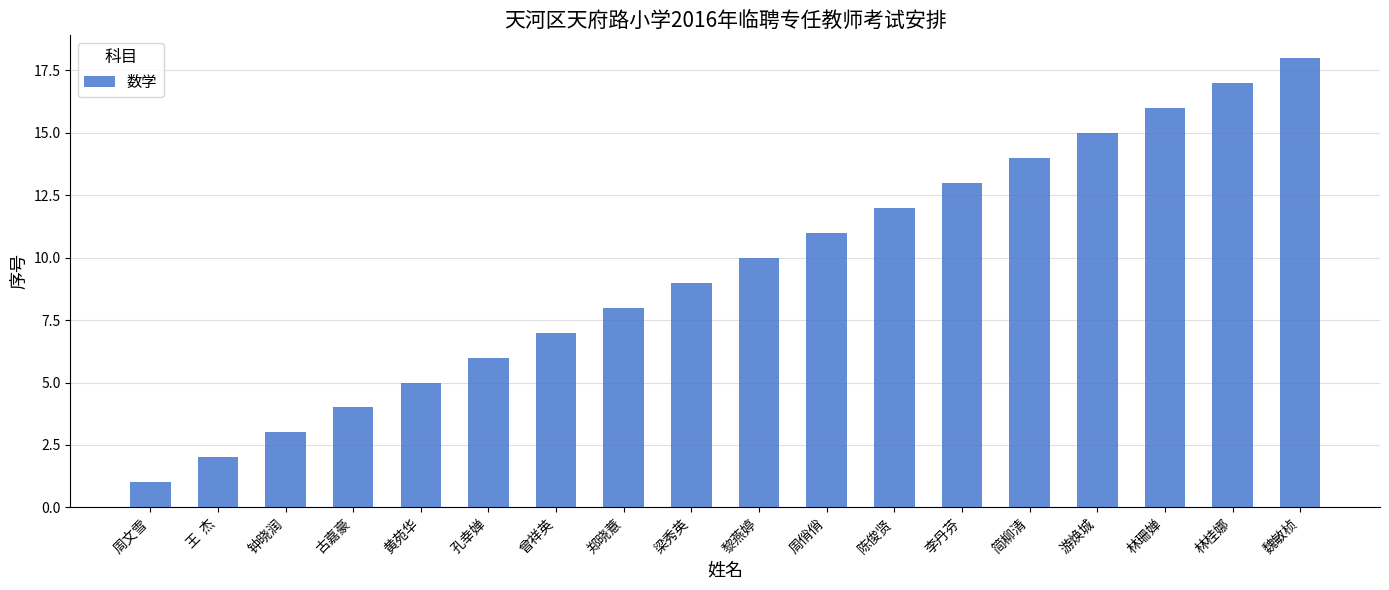

Which category has the lowest value across all series?

周文雪